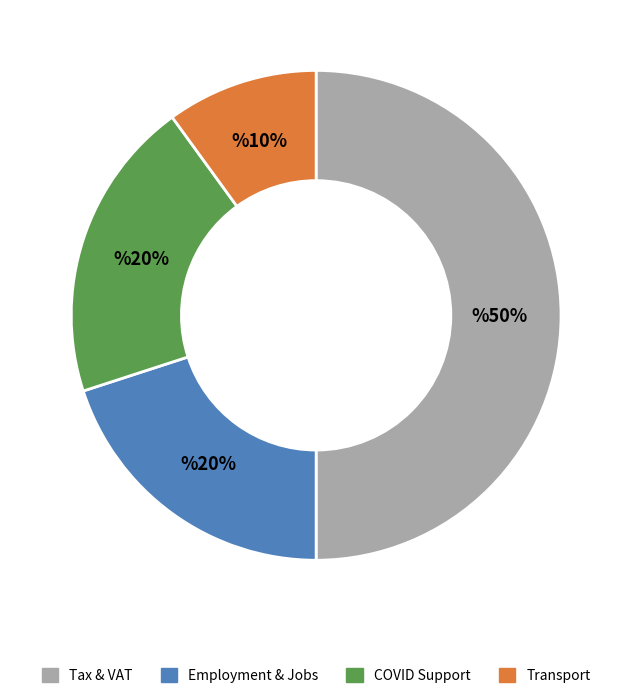

To the nearest percent, what is the average slice percentage?

25%